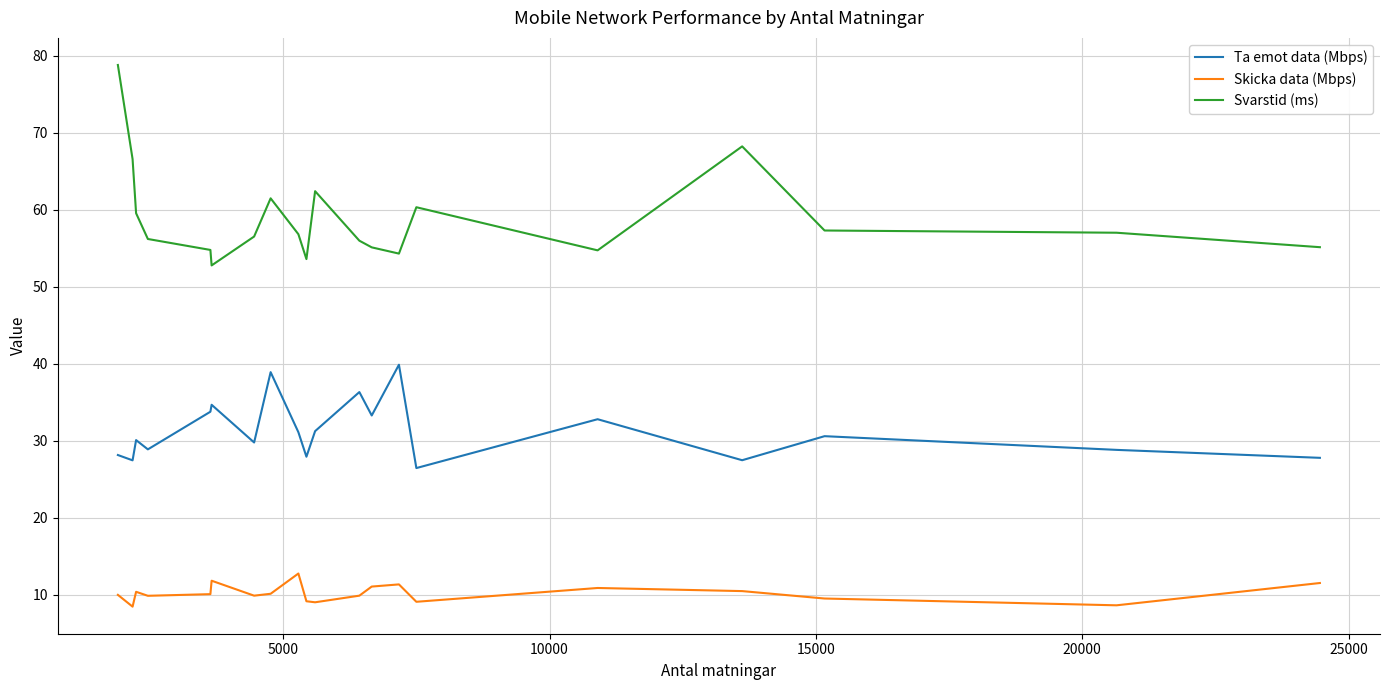

True or false: Skicka data (Mbps) and Svarstid (ms) cross at least once.

False